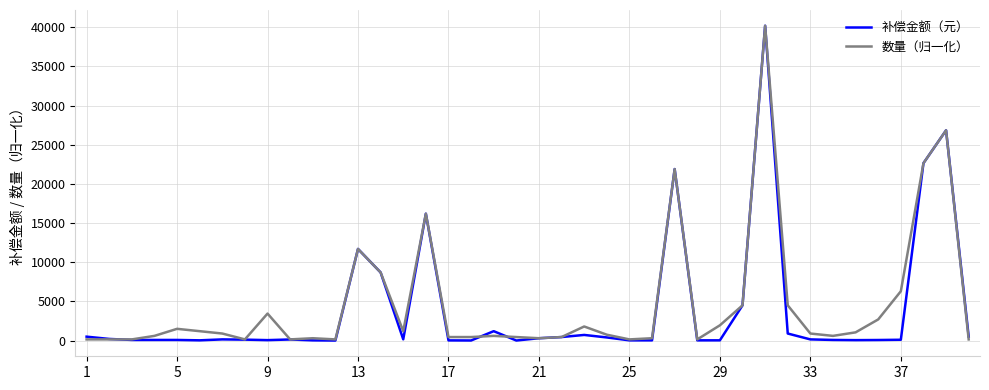

How many series are shown in this chart?

2